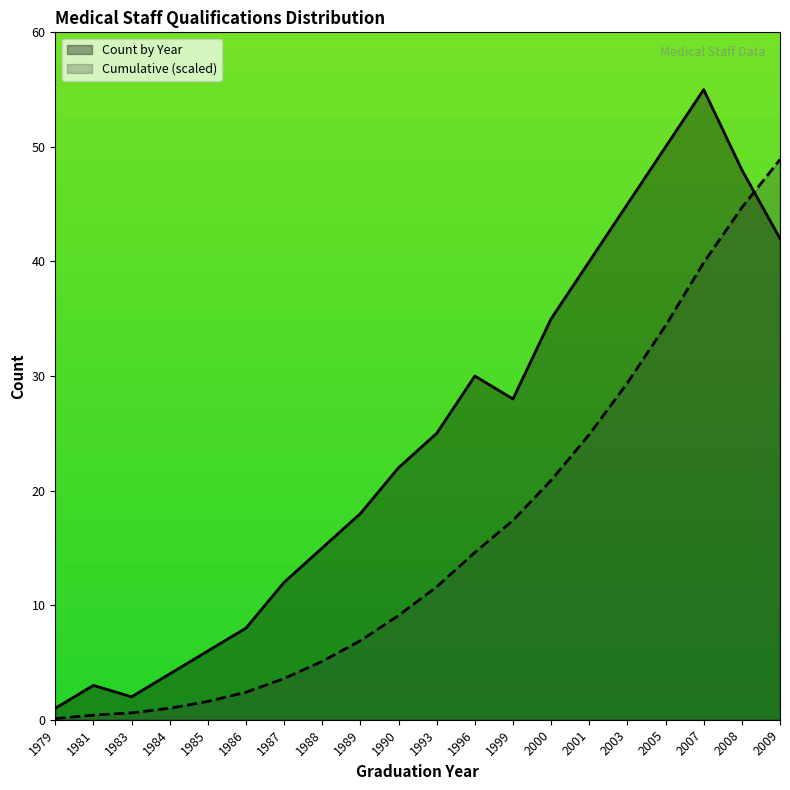

At which label does Count by Year first exceed 25?

1996